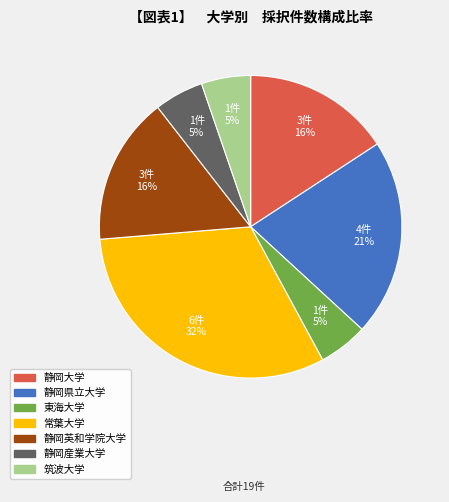

To the nearest percent, what is the average slice percentage?

14%